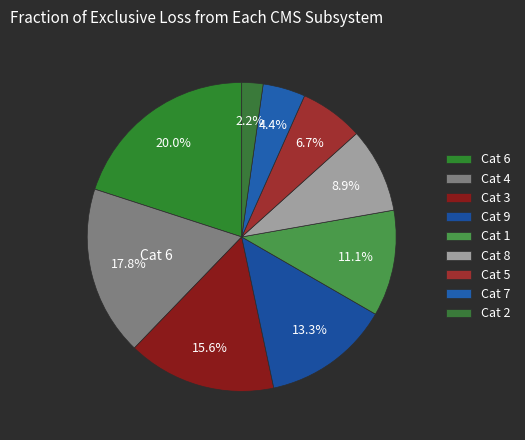

How many slices are in this pie chart?

9